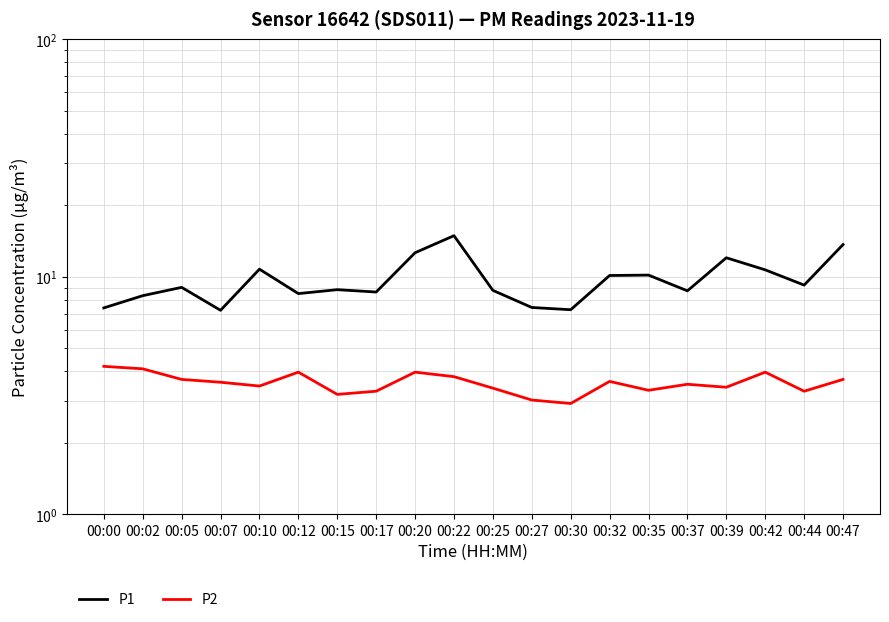

Rank the series by their average value, from highest to lowest.

P1, P2